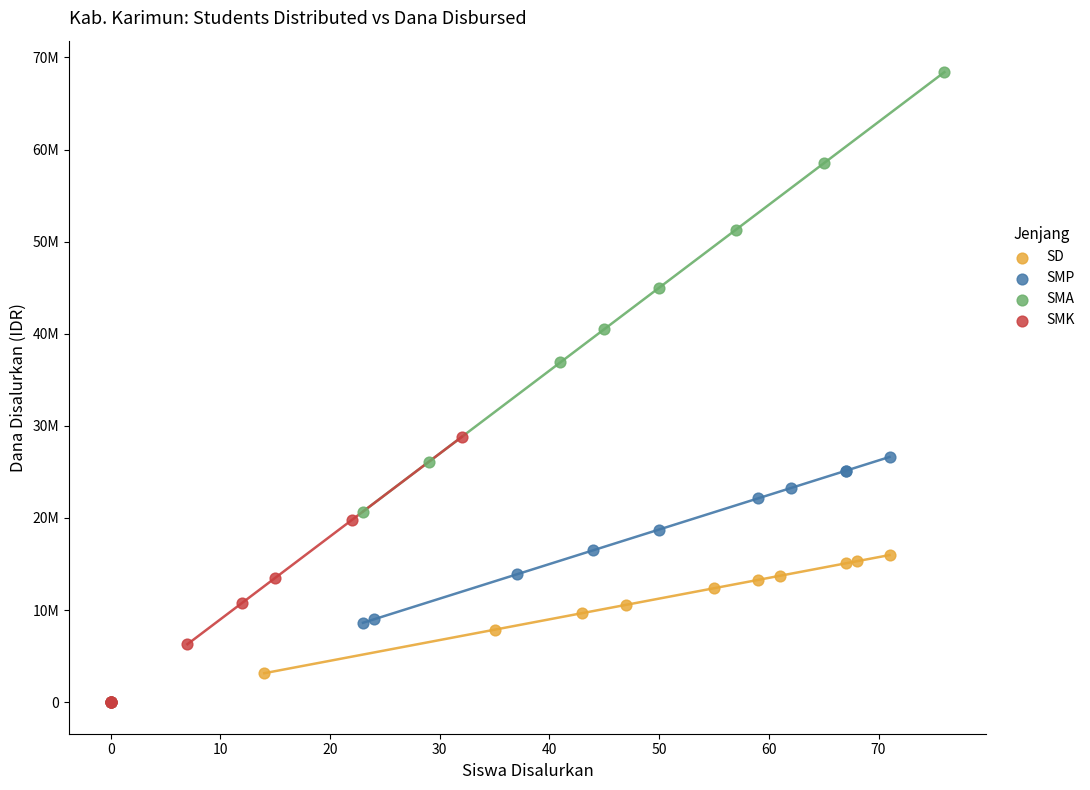

What are all the series names shown in the legend?

SD, SMP, SMA, SMK